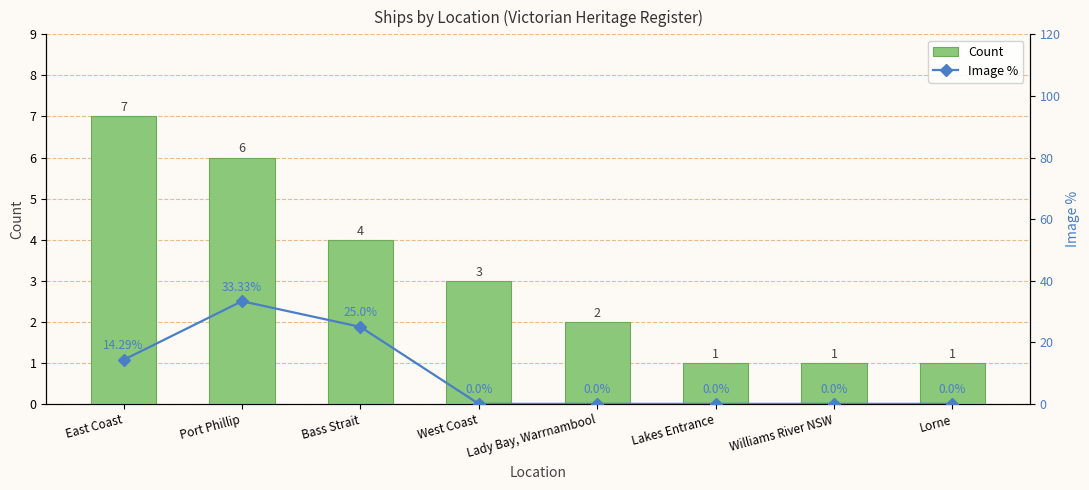

List the series in order of their overall mean, highest first.

Image %, Count